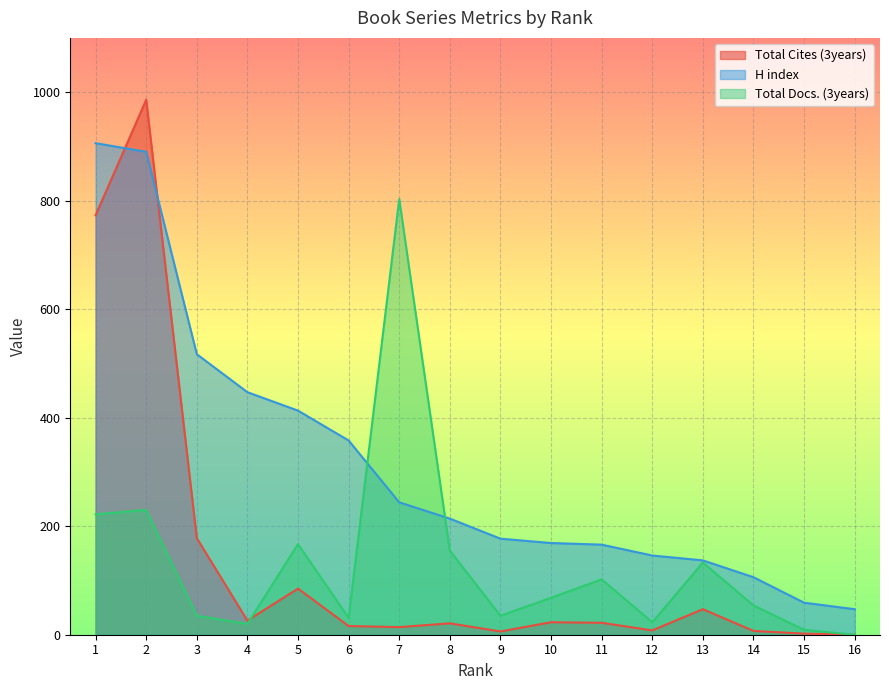

Which label corresponds to the largest value in the chart?

2